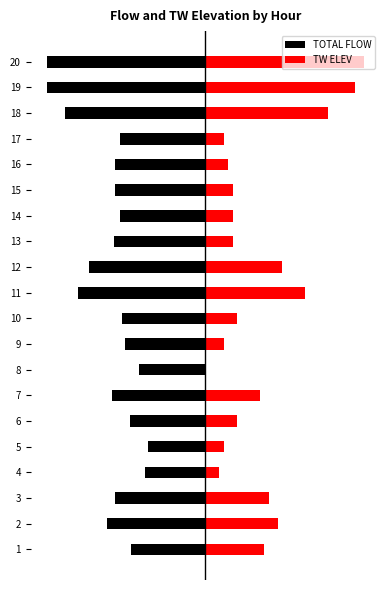

How many values in the TW ELEV series exceed 10?

11